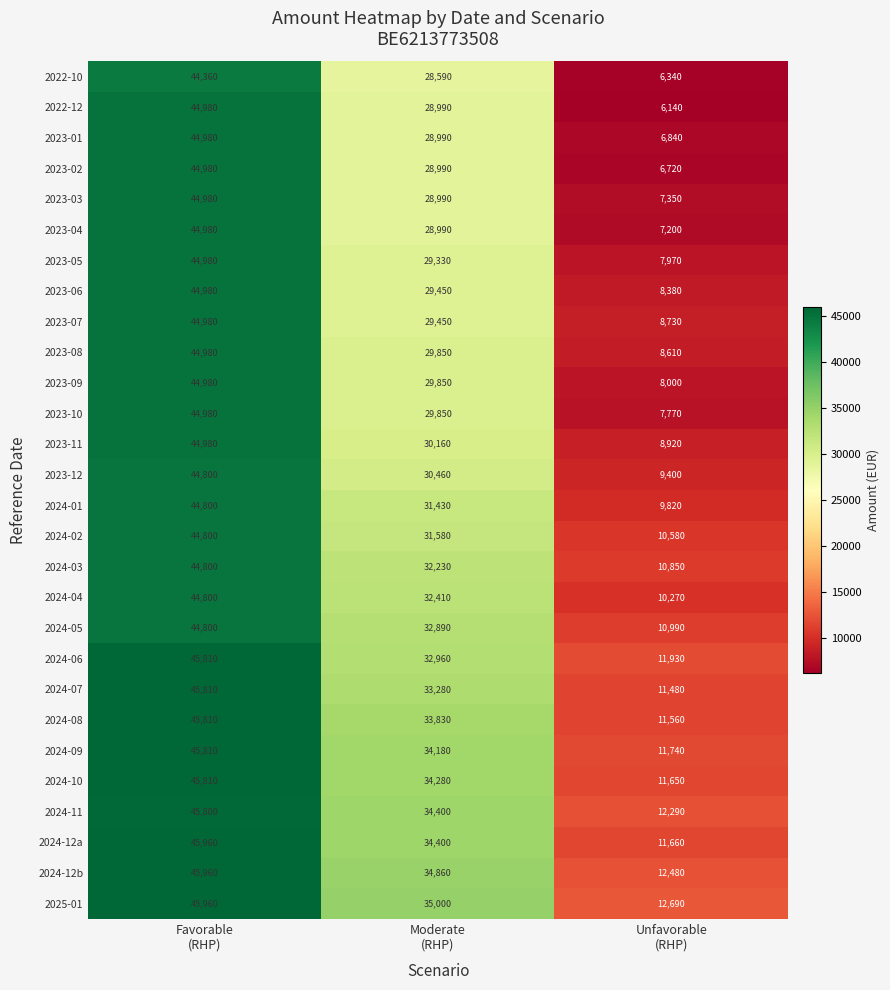

How many 2024-08 values are between 11560 and 45810?

3